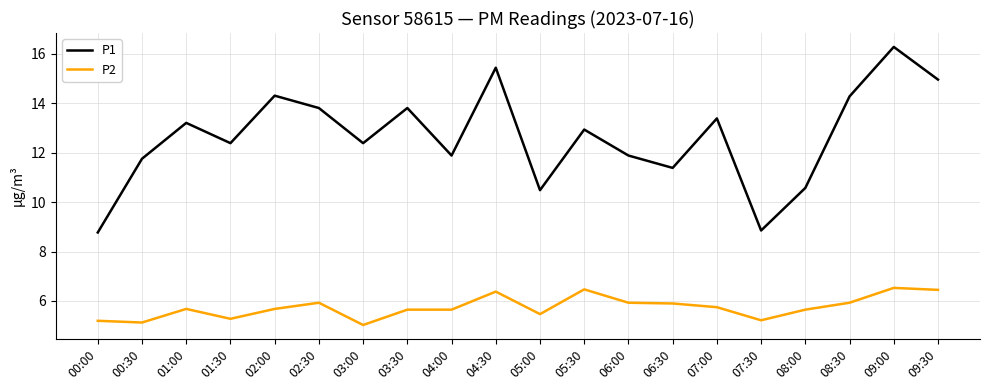

What position from the left is 00:30?

2